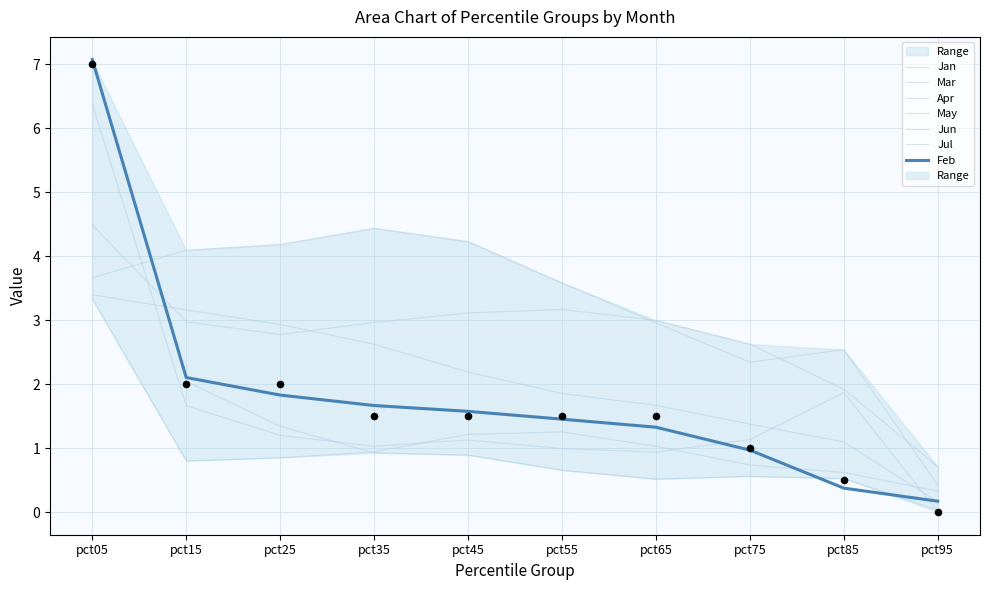

Which series contains the highest Y value?

Jan